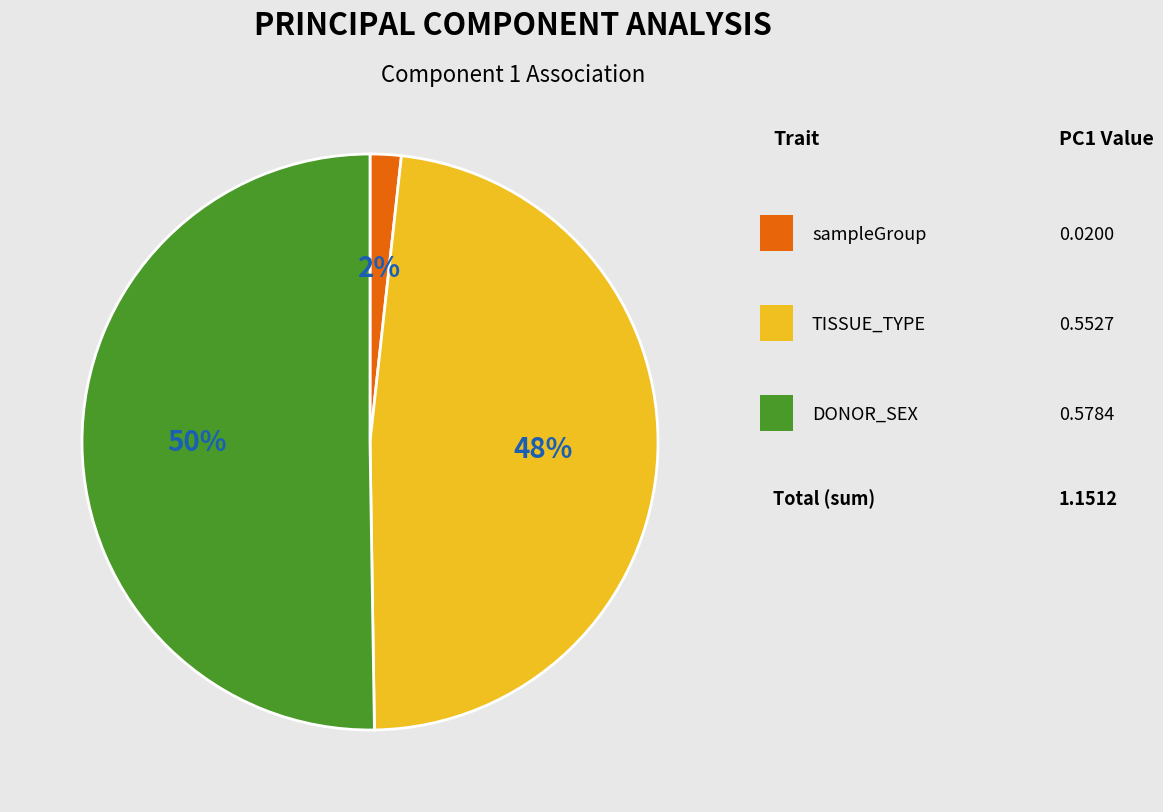

To the nearest percent, what is the average slice percentage?

33%